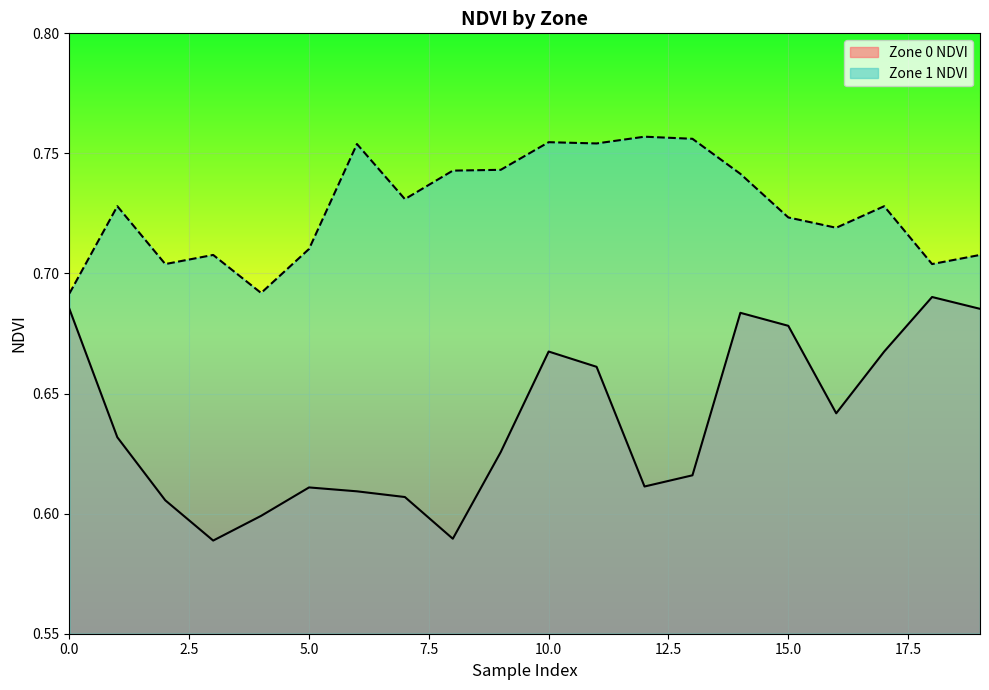

How many interior local valleys does the Zone 0 NDVI series have?

4